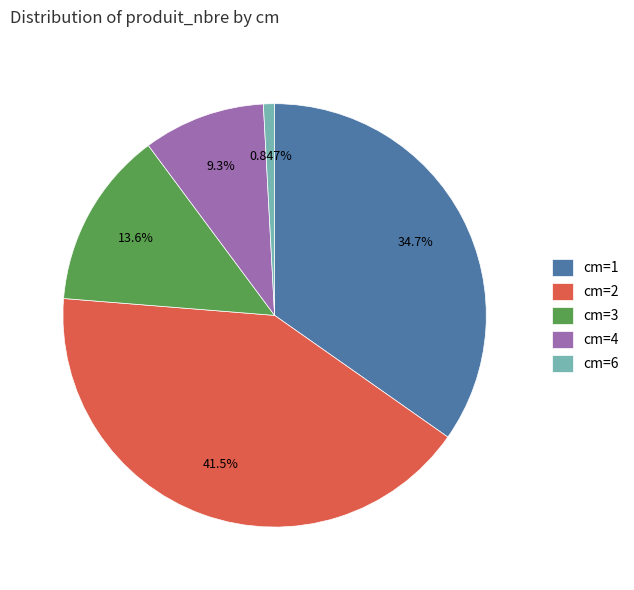

What is the ratio of the value at cm=2 to the value at cm=4?

4.5